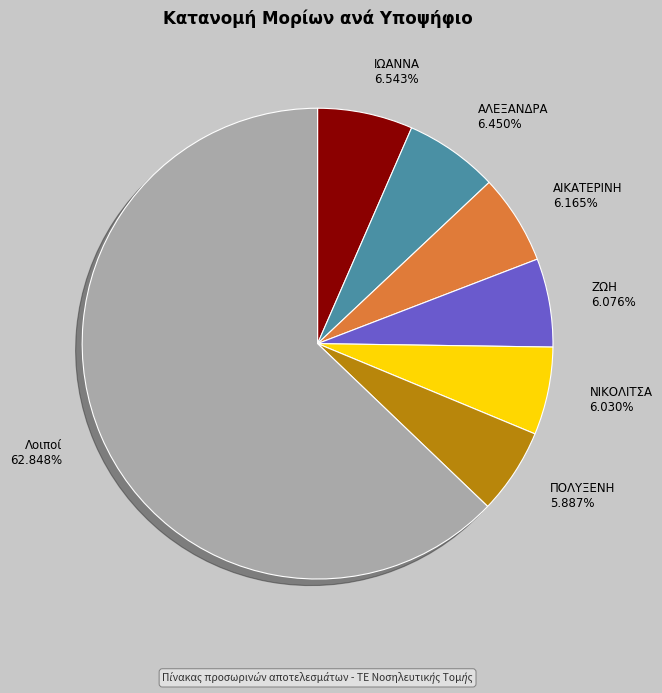

Is there any slice that represents more than half of the pie?

Yes